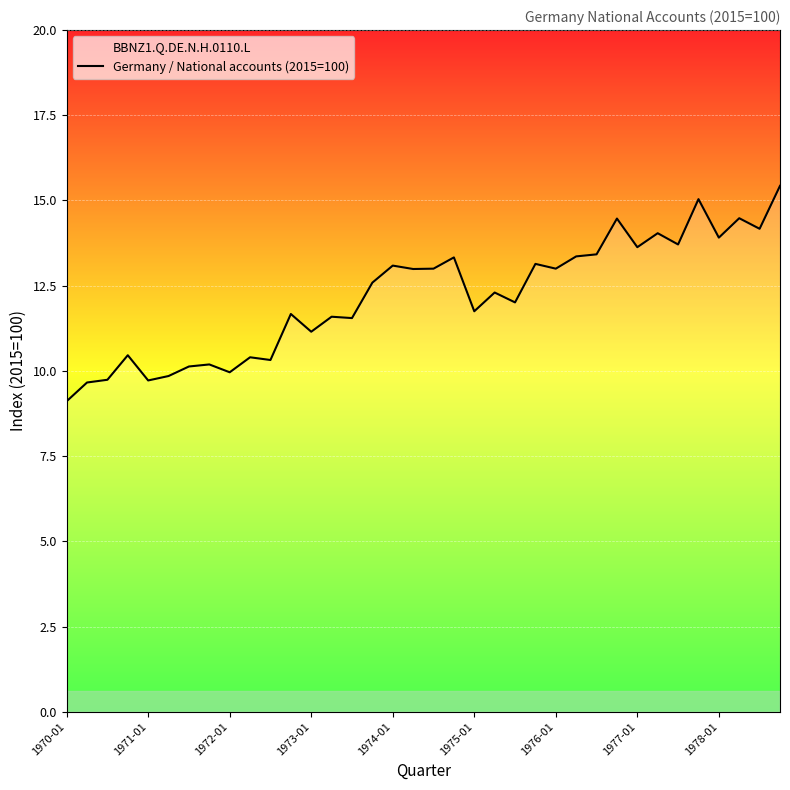

The value at 27 is 14.5. True or false?

True